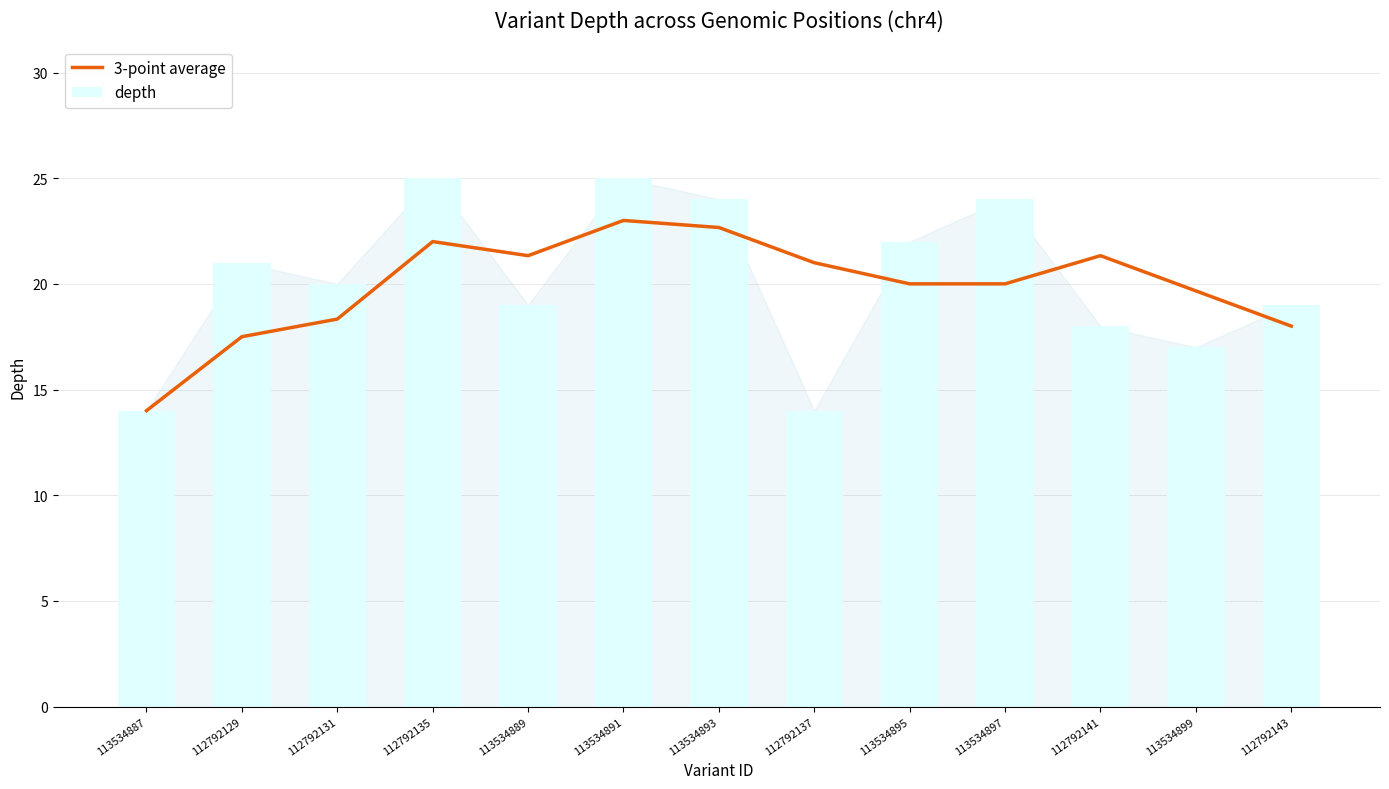

Reading left to right, transcribe all the data shown in this chart.

3-point average: 113534887=14.0	112792129=17.5	112792131=18.3	112792135=22.0	113534889=21.3	113534891=23.0	113534893=22.7	112792137=21.0	113534895=20.0	113534897=20.0	112792141=21.3	113534899=19.7	112792143=18.0
depth: 113534887=14.0	112792129=21.0	112792131=20.0	112792135=25.0	113534889=19.0	113534891=25.0	113534893=24.0	112792137=14.0	113534895=22.0	113534897=24.0	112792141=18.0	113534899=17.0	112792143=19.0